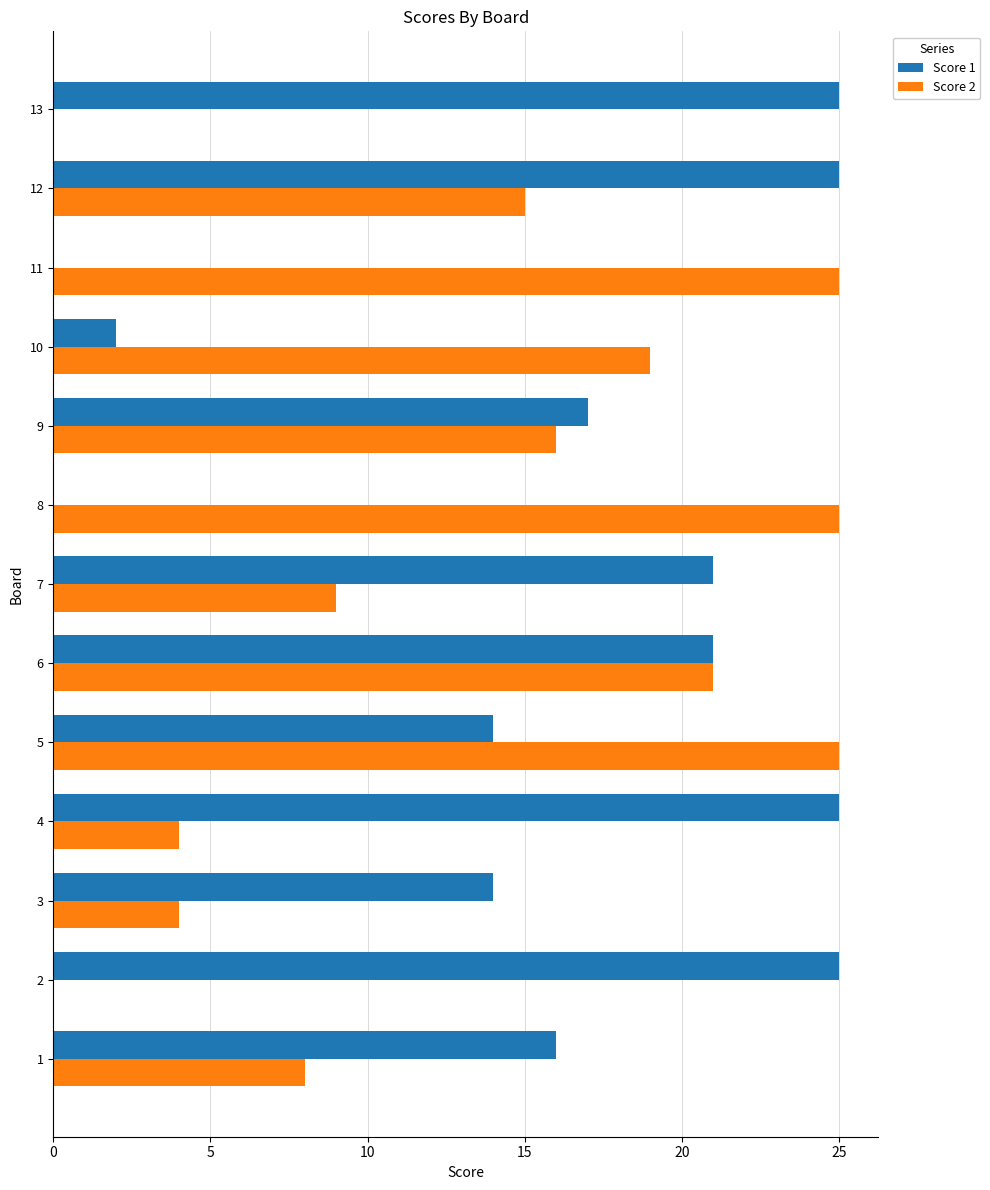

What is the total value across all series at 11?

25